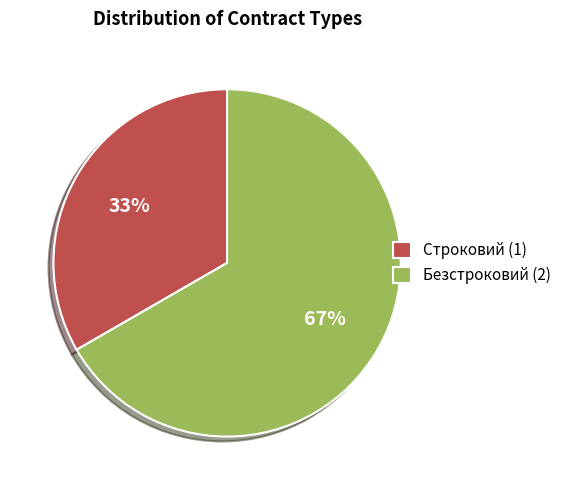

Combined, do Строковий (1) and Безстроковий (2) account for over 50%?

Yes